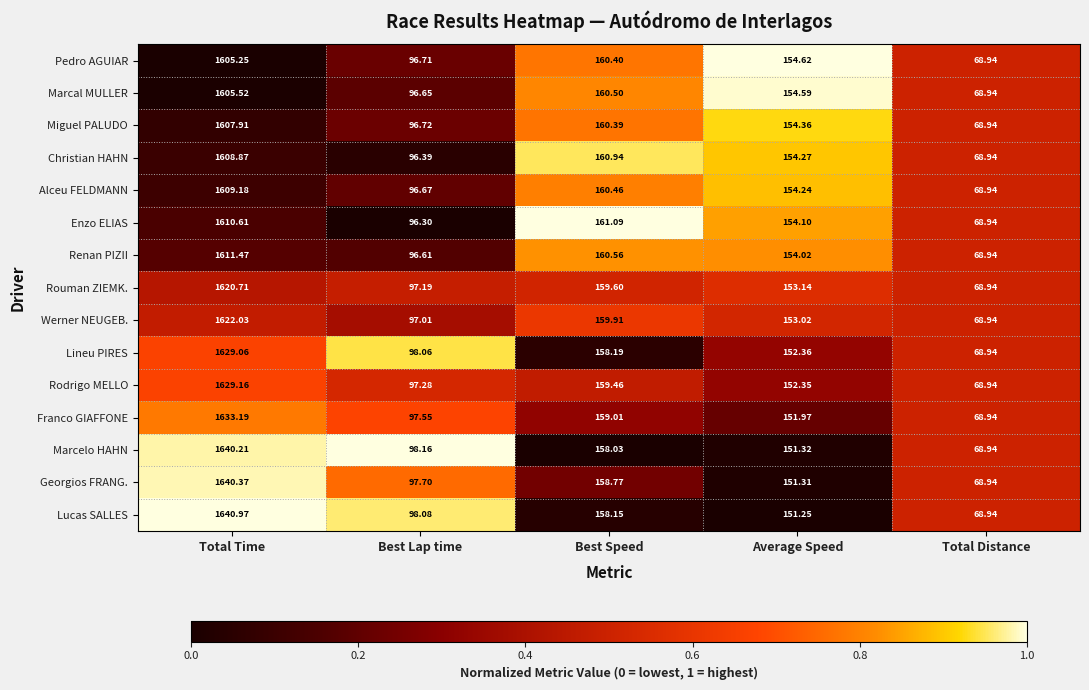

What is the total value across all series at Best Speed?

2395.5